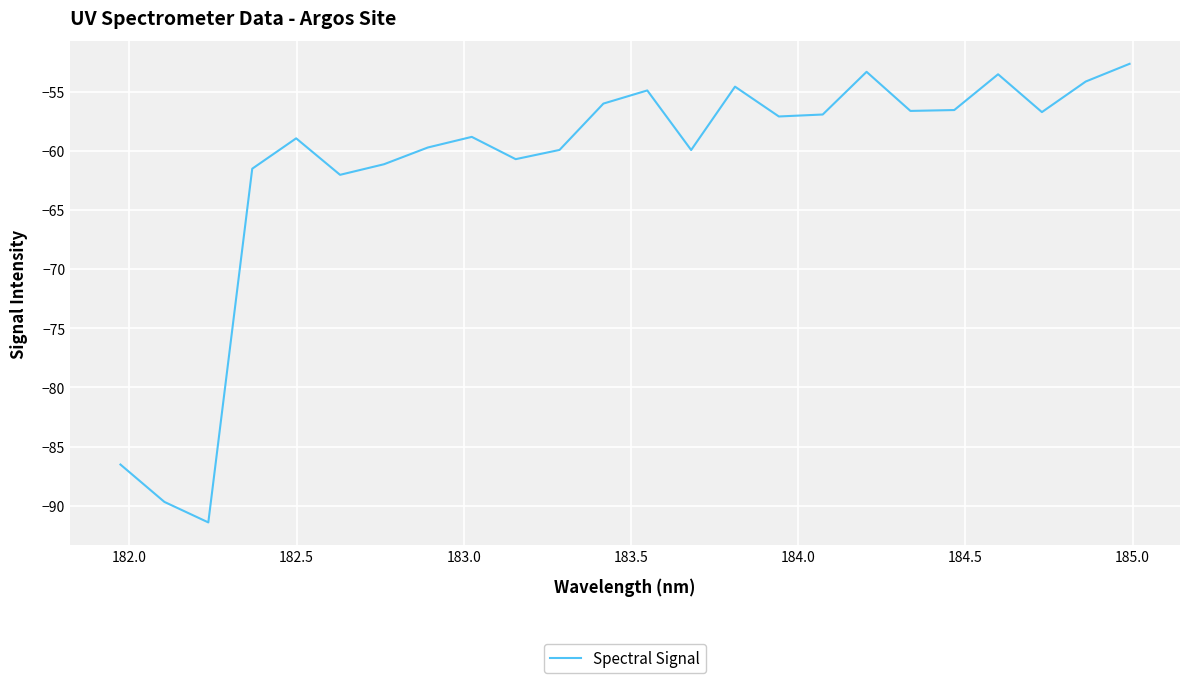

What is the smallest value displayed?

-91.4